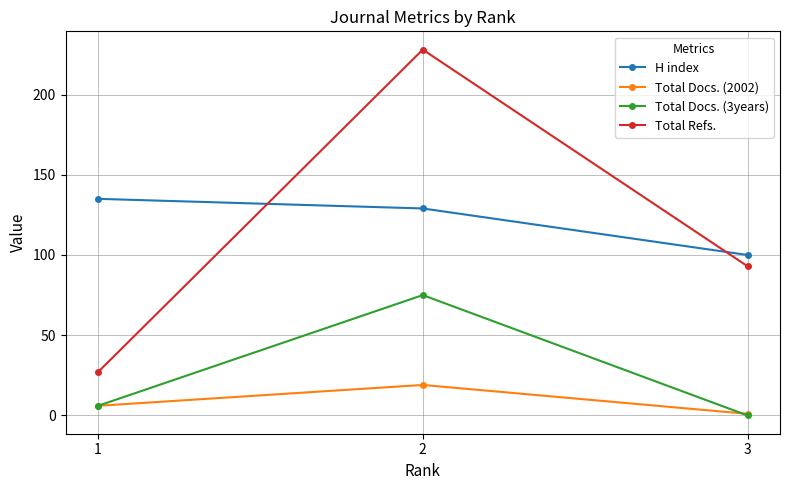

Which series has the largest range (max minus min)?

Total Refs.